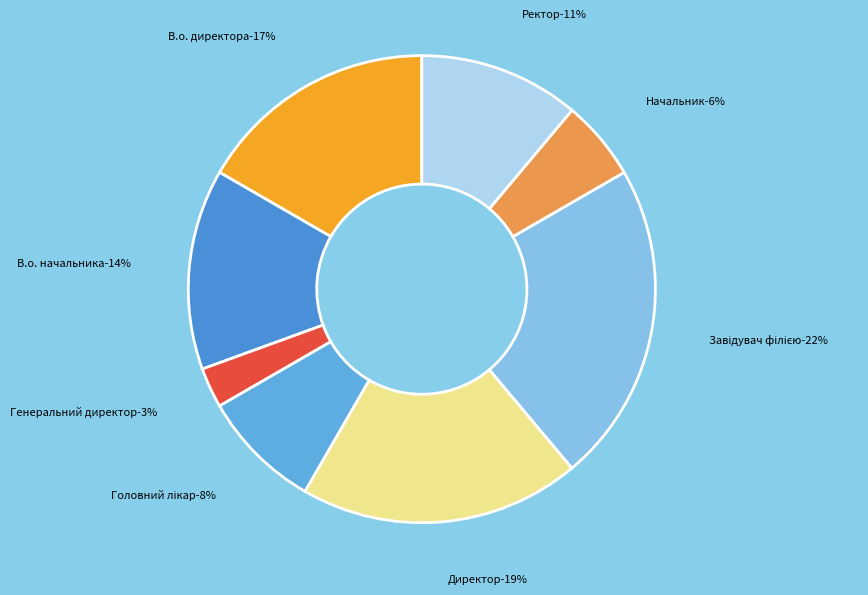

Is it true that Директор is 30% of the pie?

False